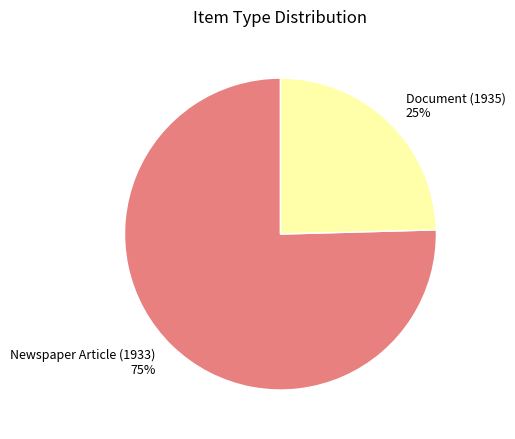

Rank the categories by value from lowest to highest.

Document (1935), Newspaper Article (1933)